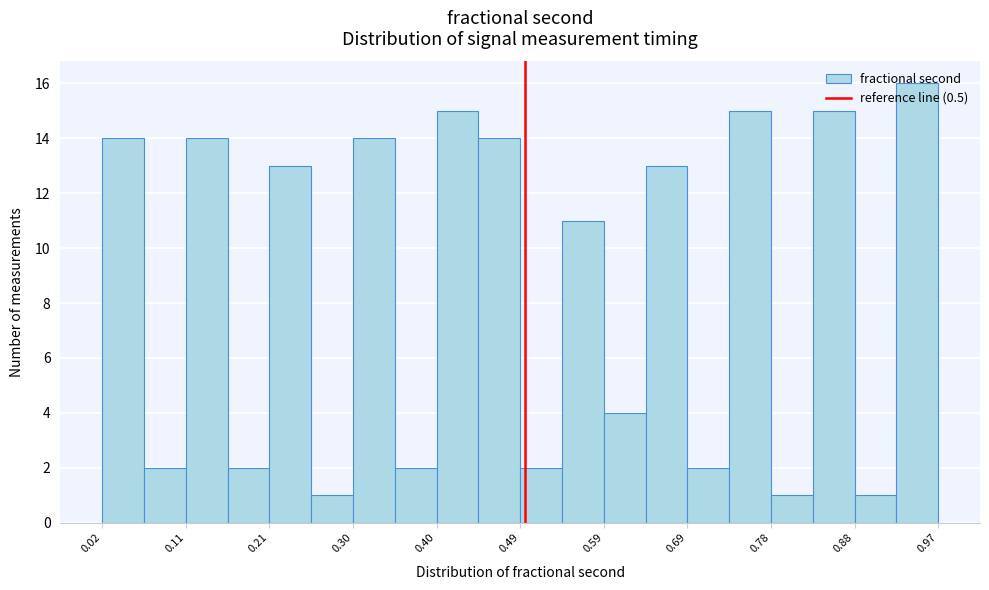

Over which range of the x-axis is the bar tallest?

0.93 to 0.97